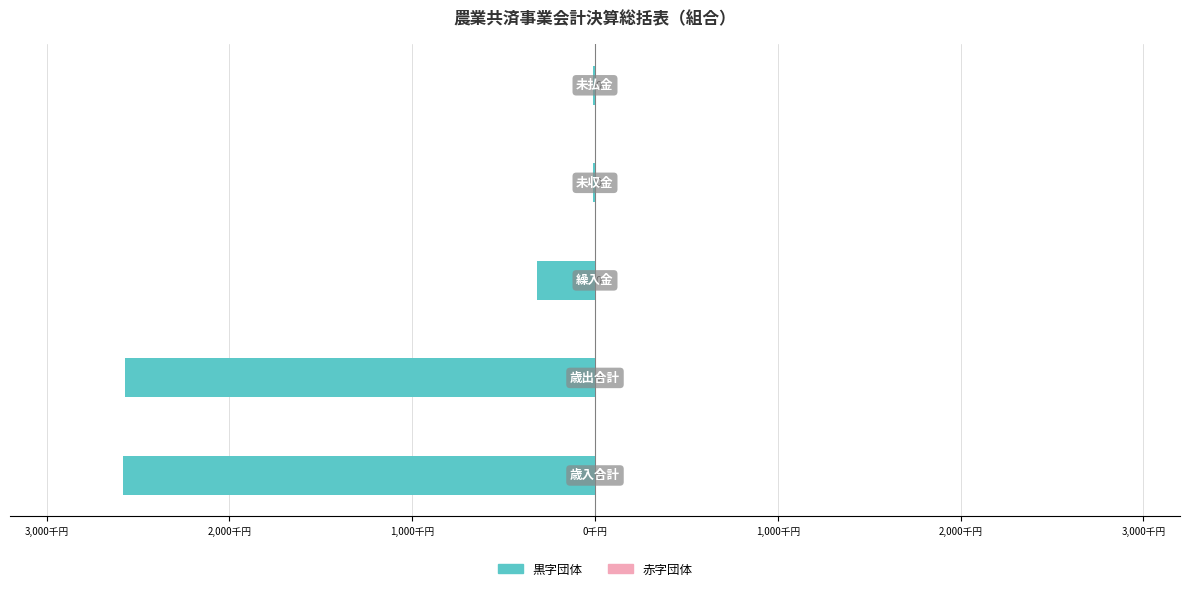

What is the greatest value displayed?

0.4